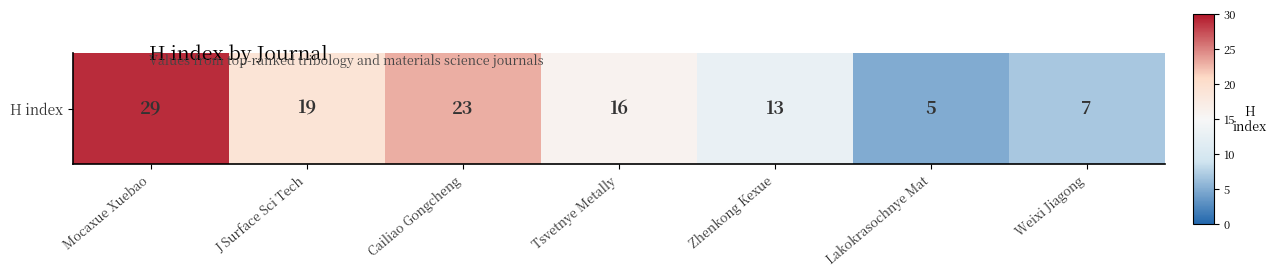

What is the sum of all values?

112